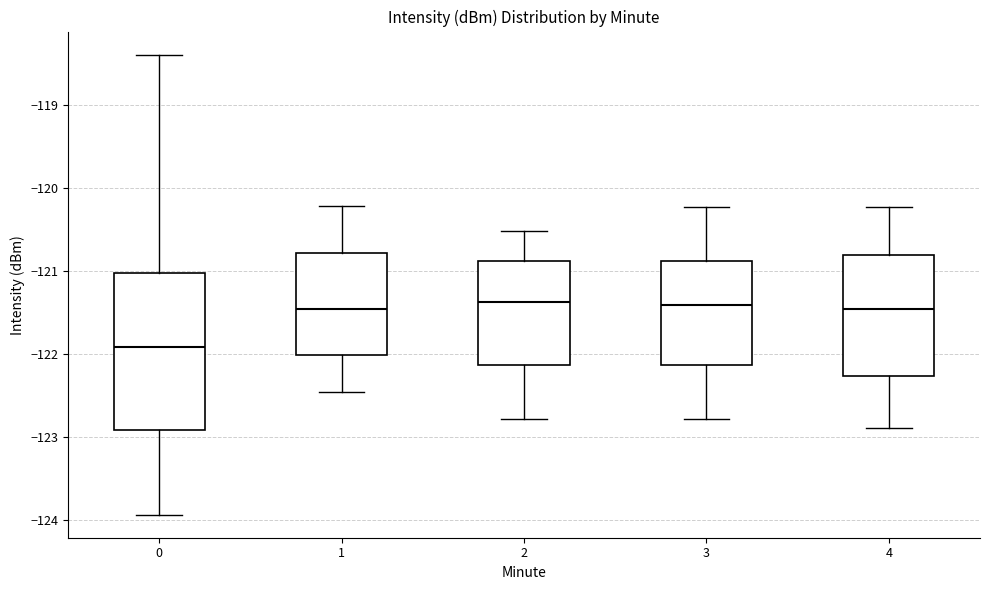

Reading left to right, read every box against the y-axis: the position of its median line, the range the box covers, and the ends of its whiskers. The values are not printed on the chart, so give them approximately, as read against the axis.

0: median -121.9, box -122.9 to -121.0, whiskers -123.9 to -118.4
1: median -121.5, box -122.0 to -120.8, whiskers -122.5 to -120.2
2: median -121.4, box -122.1 to -120.9, whiskers -122.8 to -120.5
3: median -121.4, box -122.1 to -120.9, whiskers -122.8 to -120.2
4: median -121.5, box -122.3 to -120.8, whiskers -122.9 to -120.2